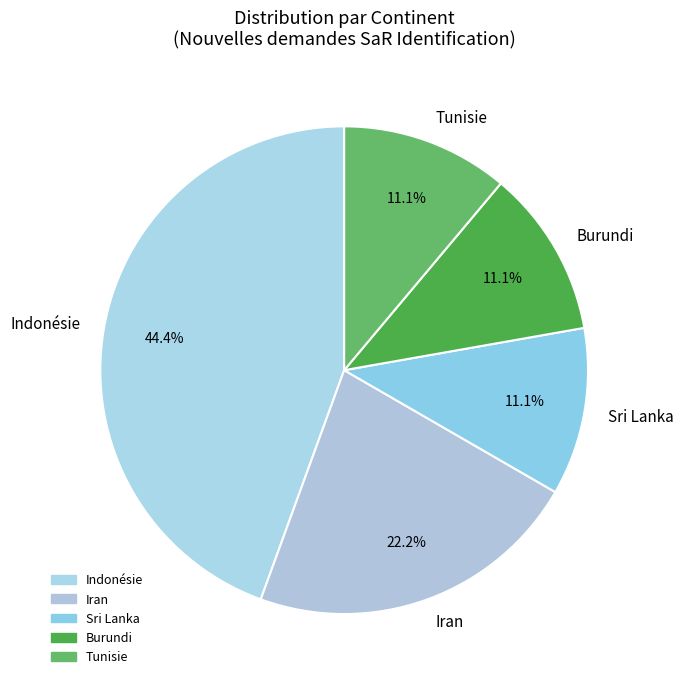

What is the total percentage of Indonésie and Iran?

66.7%